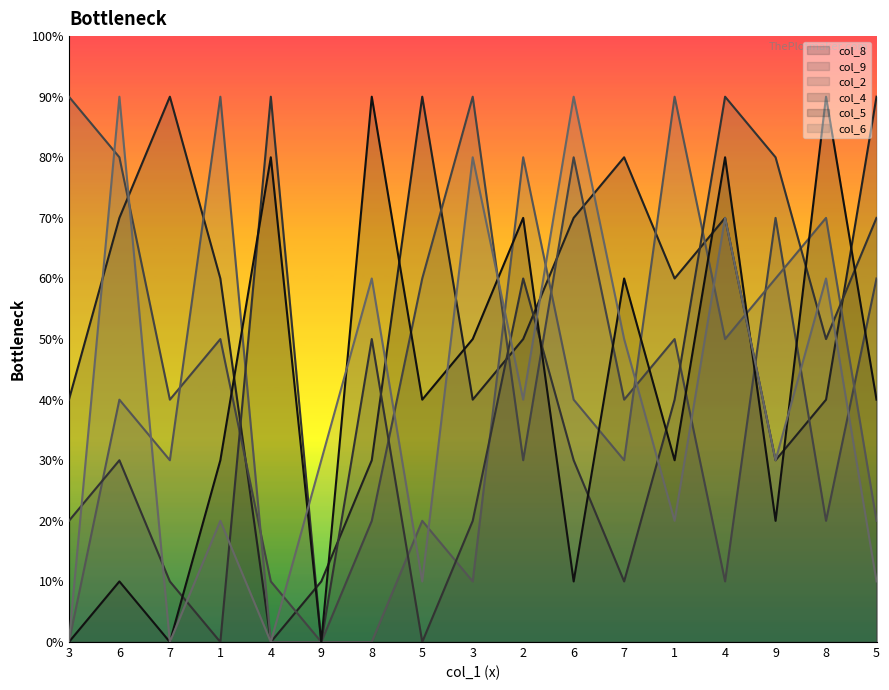

At which category does col_2_line reach its first local peak?

6